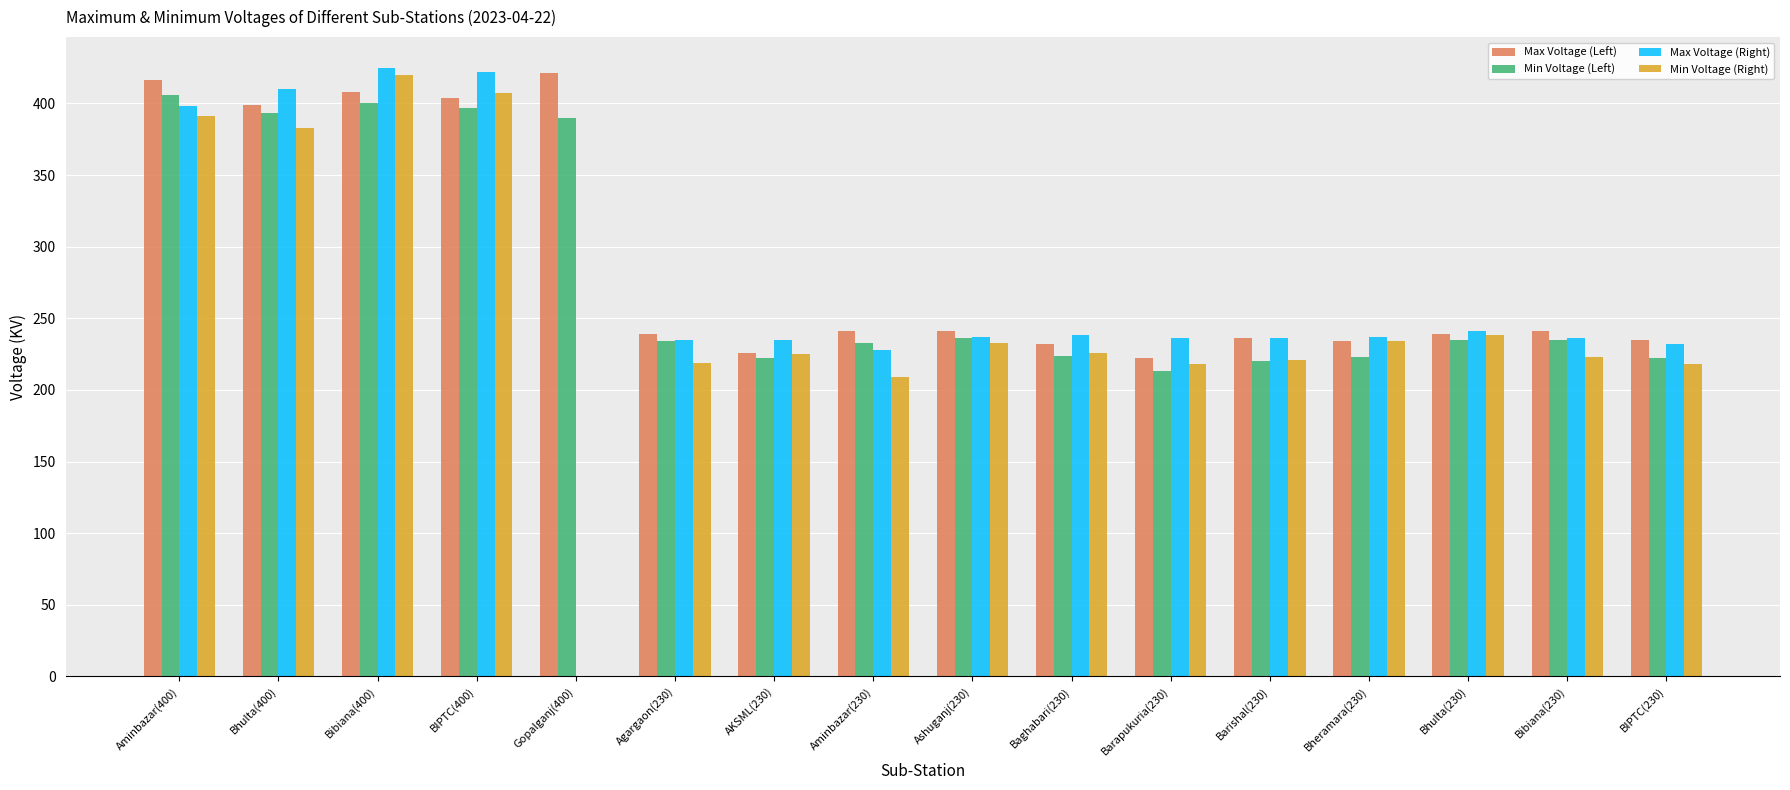

What position from the right is Aminbazar(230)?

9